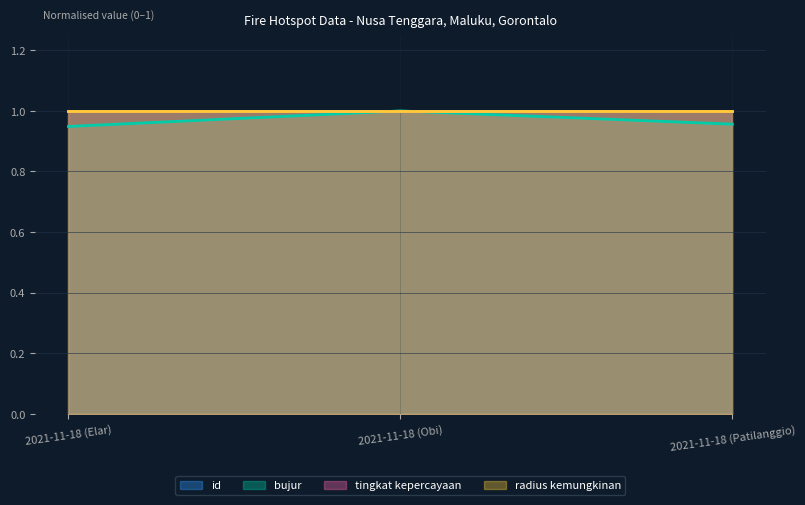

What is the label of the 2nd point from the right?

2021-11-18 (Obi)